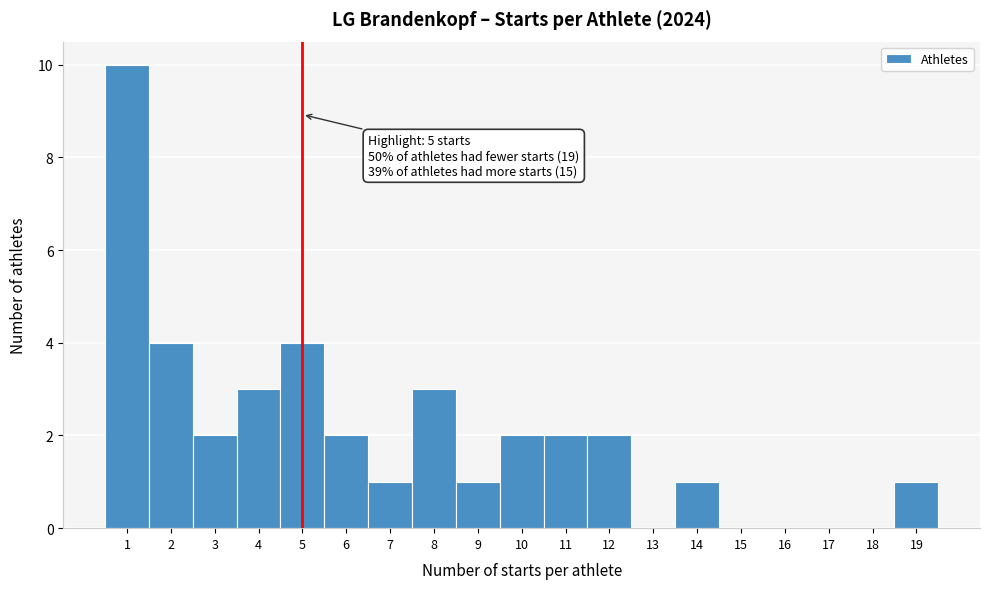

Which range on the x-axis has the tallest bar?

0.5 to 1.5